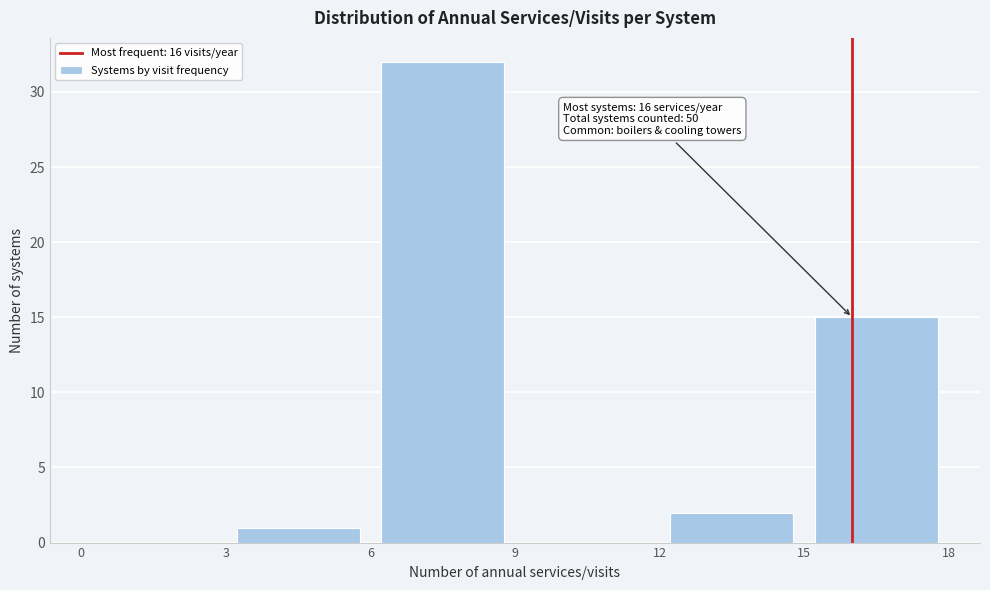

Over which range of the x-axis is the bar tallest?

6 to 9